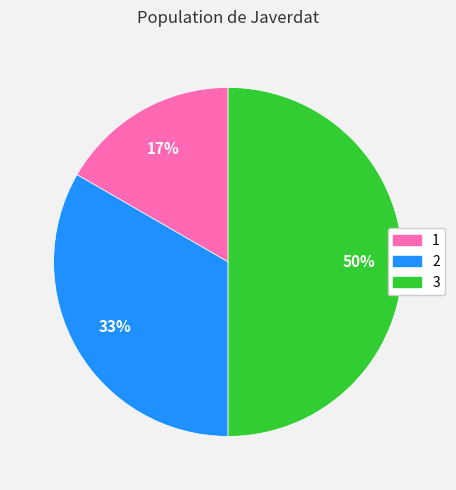

To the nearest percent, what is the difference between the 2 and 3 slice percentages?

17%